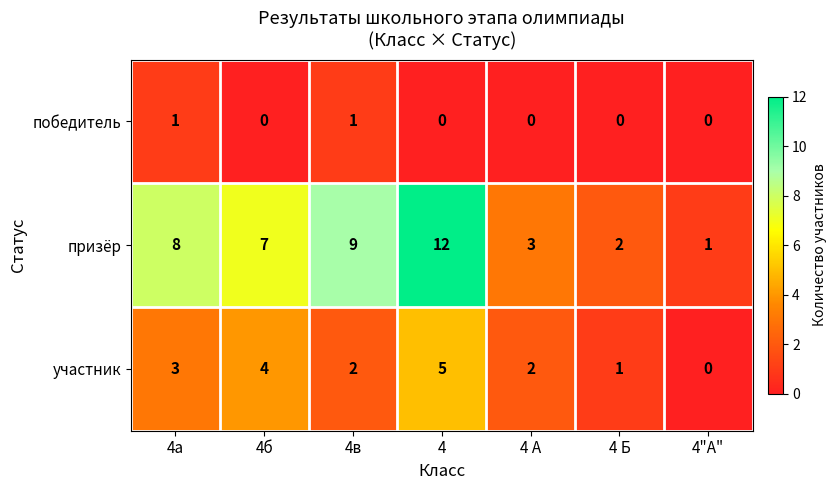

Rank the series by their average value, from highest to lowest.

призёр, участник, победитель